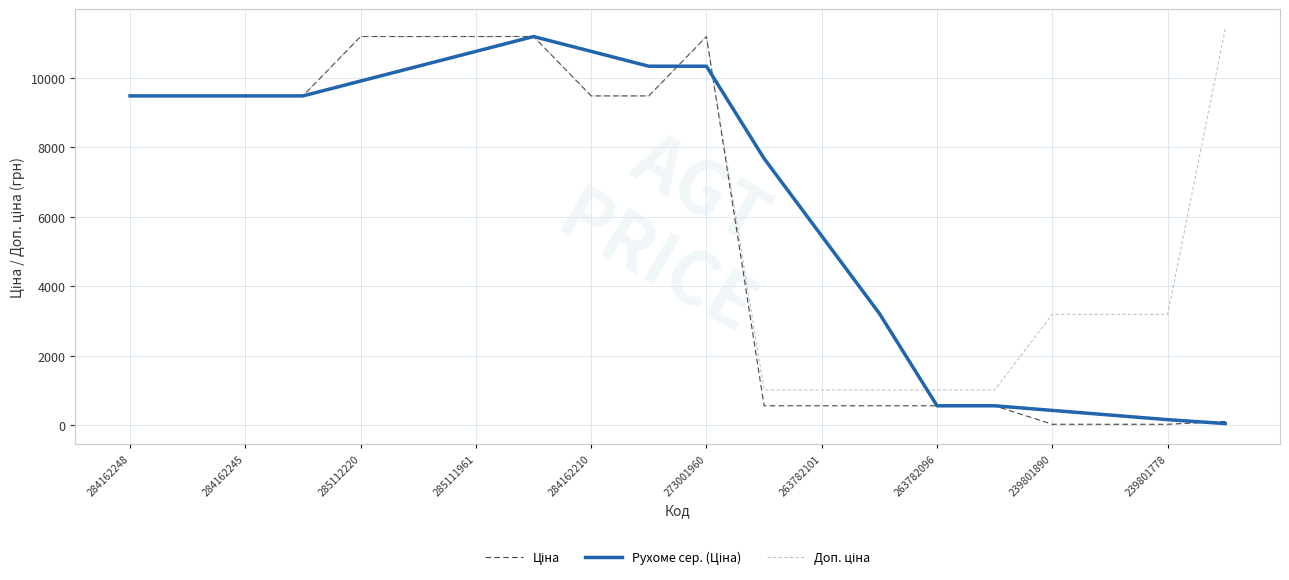

What is the greatest value displayed?

11410.0